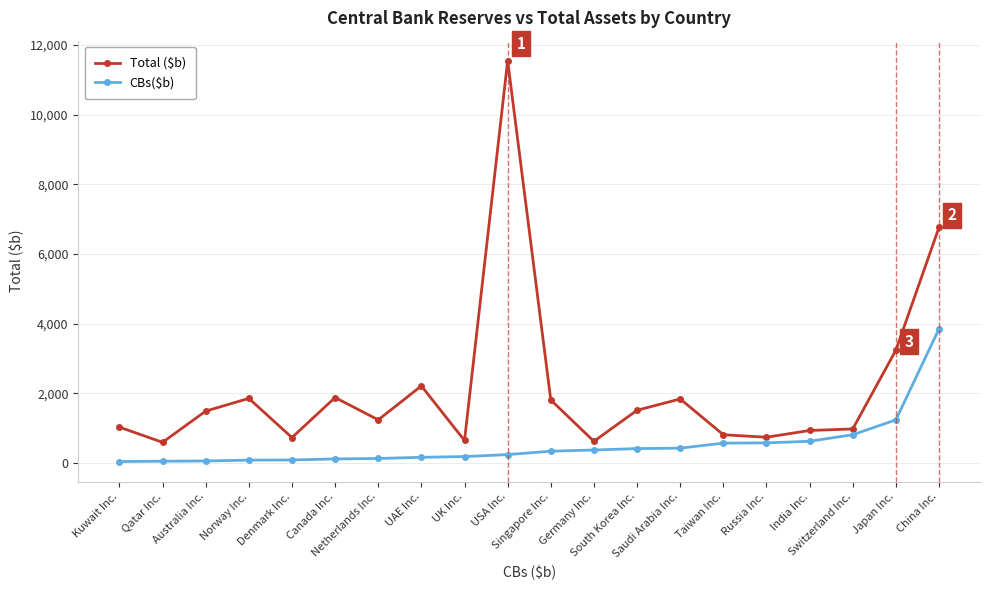

True or false: Total ($b) and CBs($b) intersect in this chart.

False